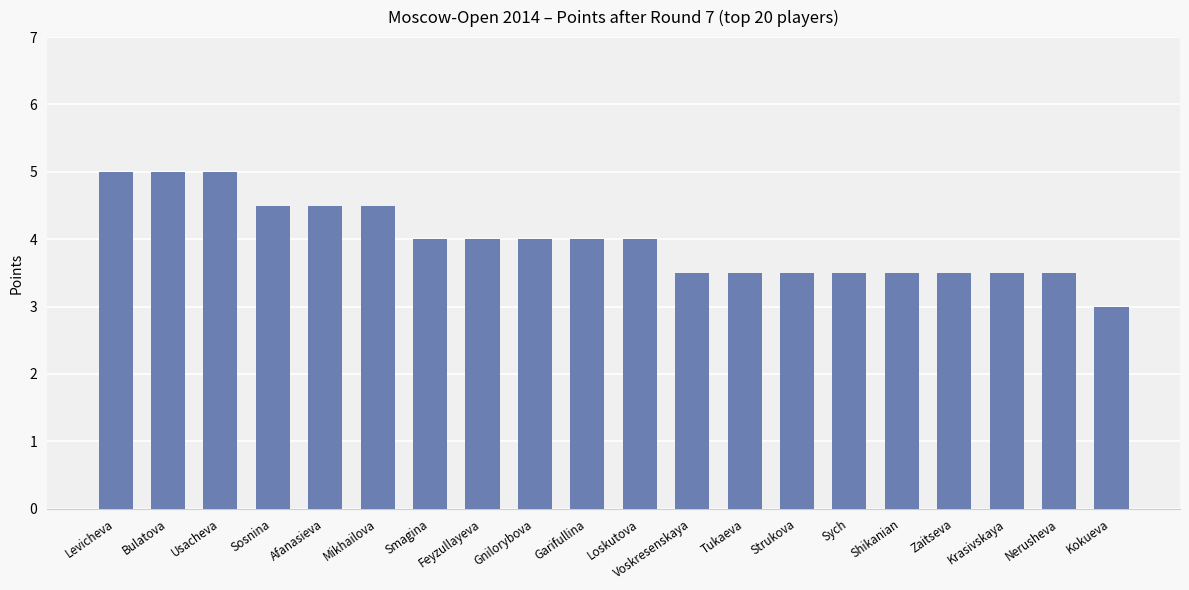

What is the difference between the maximum and minimum values?

2.0